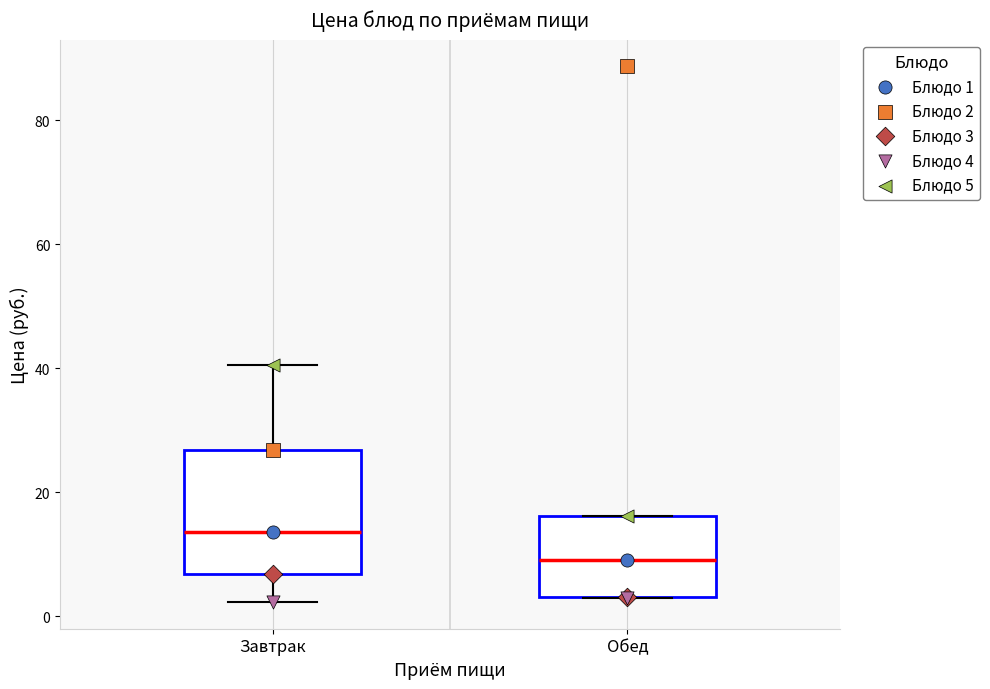

Reading left to right, read every box against the y-axis: the position of its median line, the range the box covers, and the ends of its whiskers. The values are not printed on the chart, so give them approximately, as read against the axis.

Завтрак: median 14, box 6 to 26, whiskers 2 to 40
Обед: median 10, box 4 to 16, whiskers 2 to 16